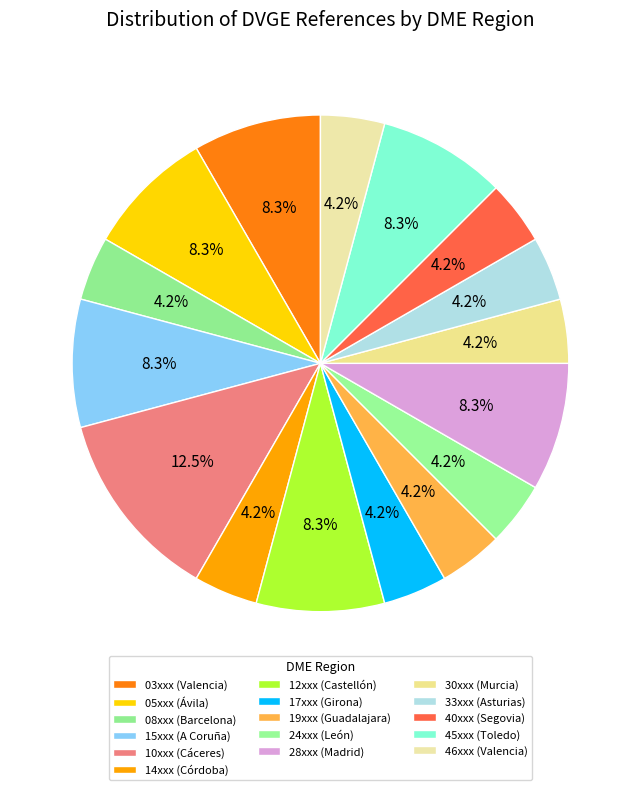

Does any single category account for the majority?

No